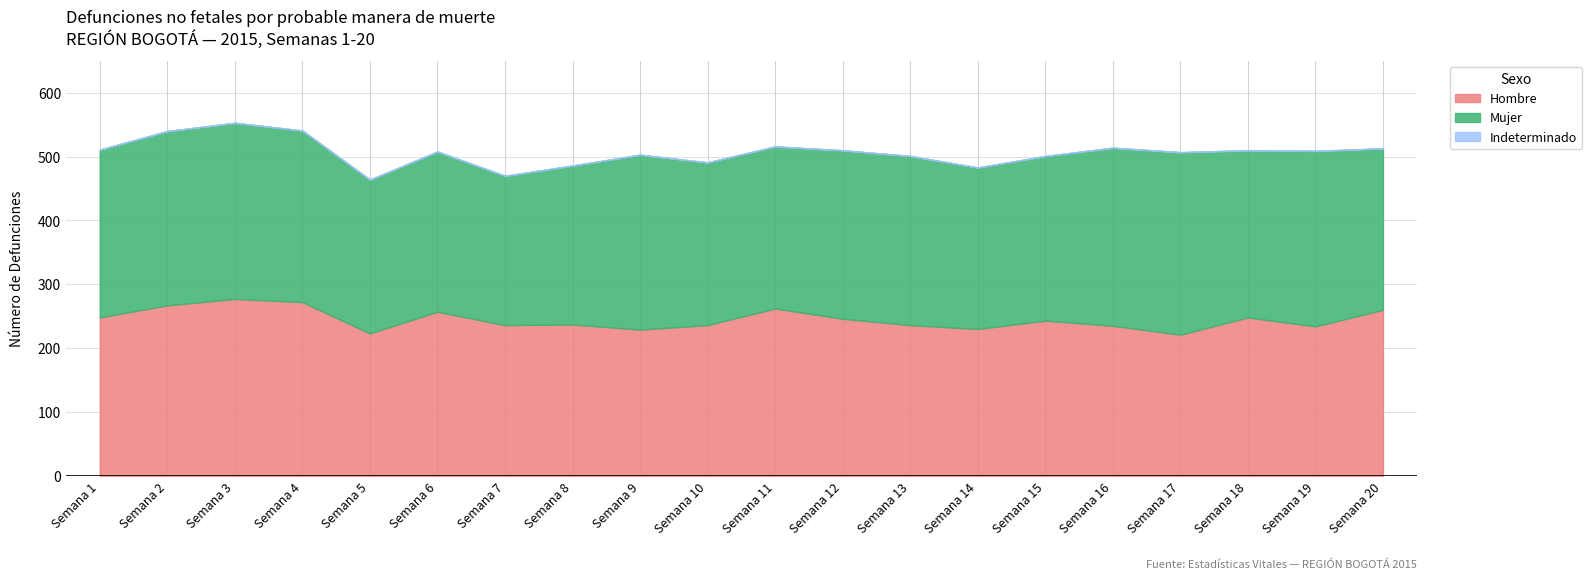

Which series has the largest range (max minus min)?

Hombre